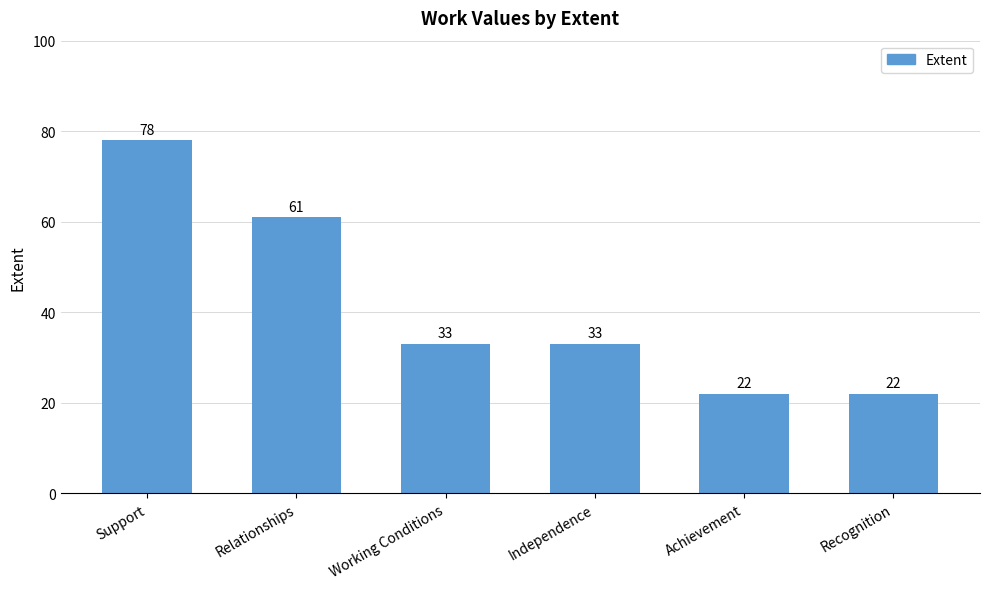

What is the greatest value displayed?

78